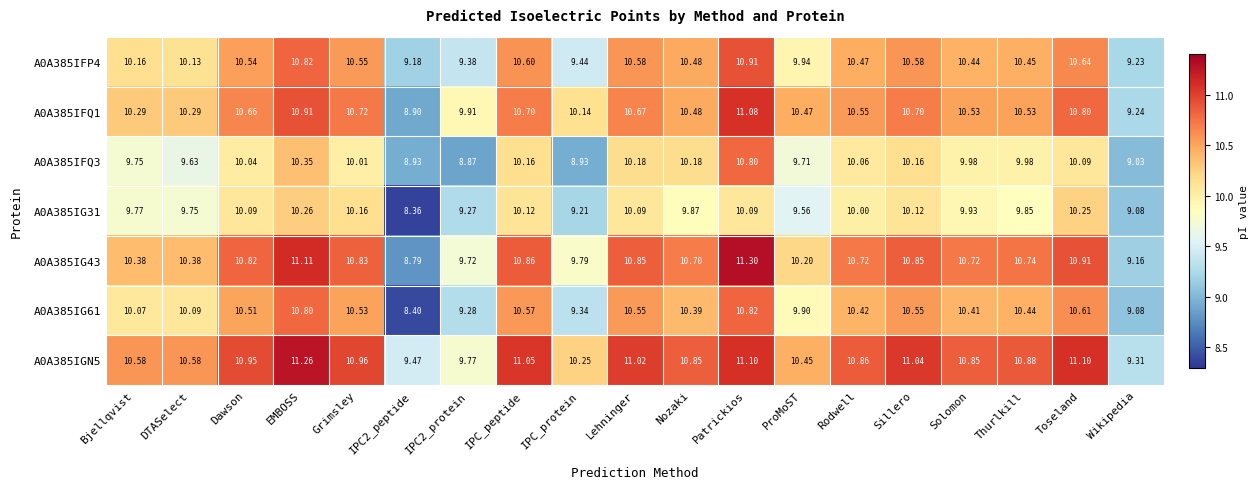

At which category is the sum across all series the highest?

Patrickios